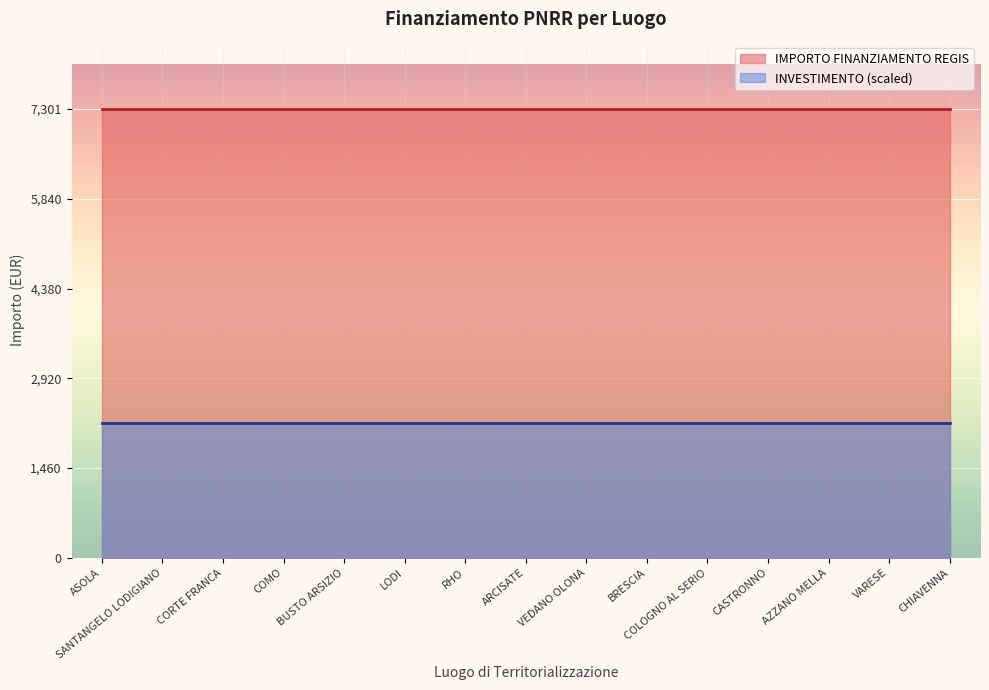

True or false: IMPORTO FINANZIAMENTO REGIS has a value of 7301.0 at CORTE FRANCA.

True